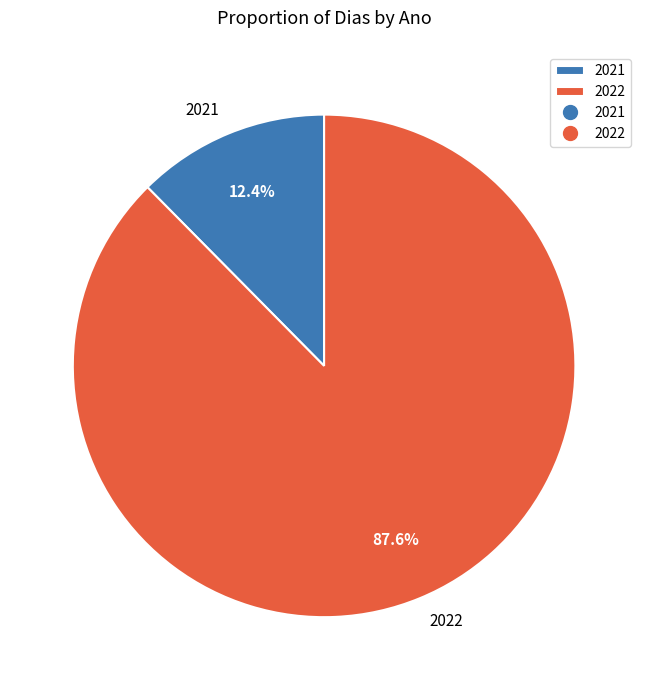

Does 2022 account for over 50% of the chart?

Yes